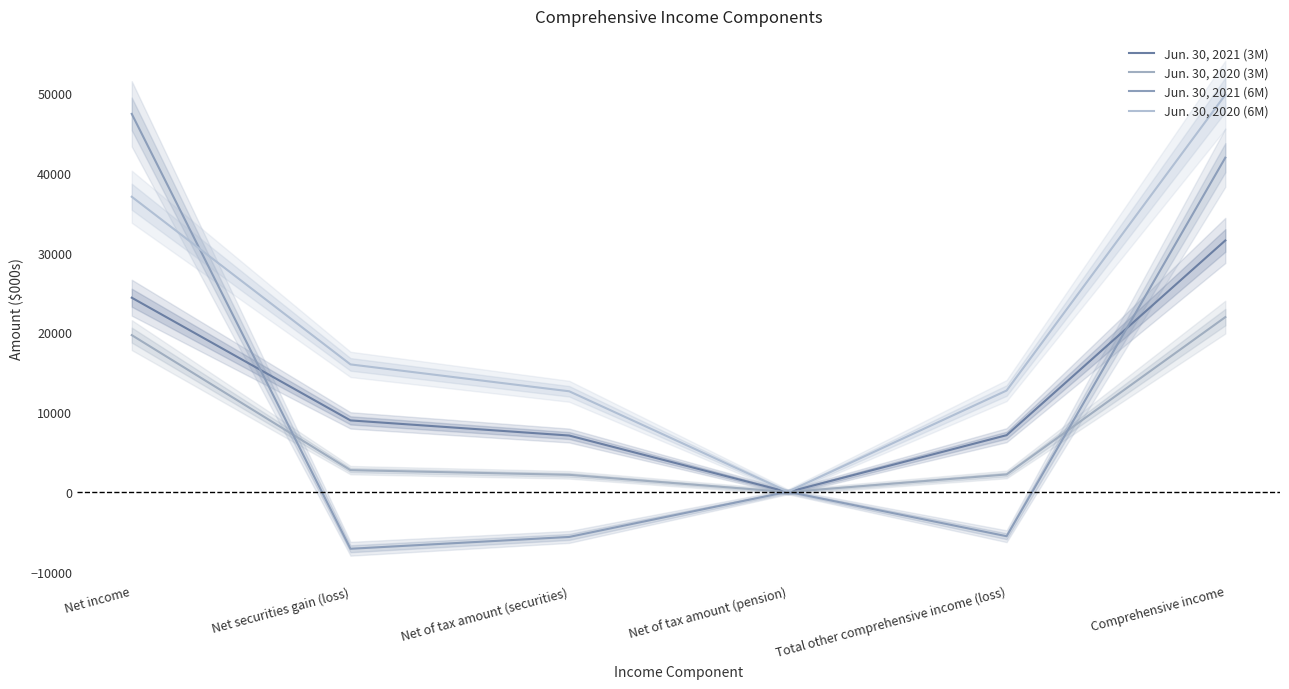

True or false: Jun. 30, 2020 (6M) has more than 1 points higher than both neighbors.

False